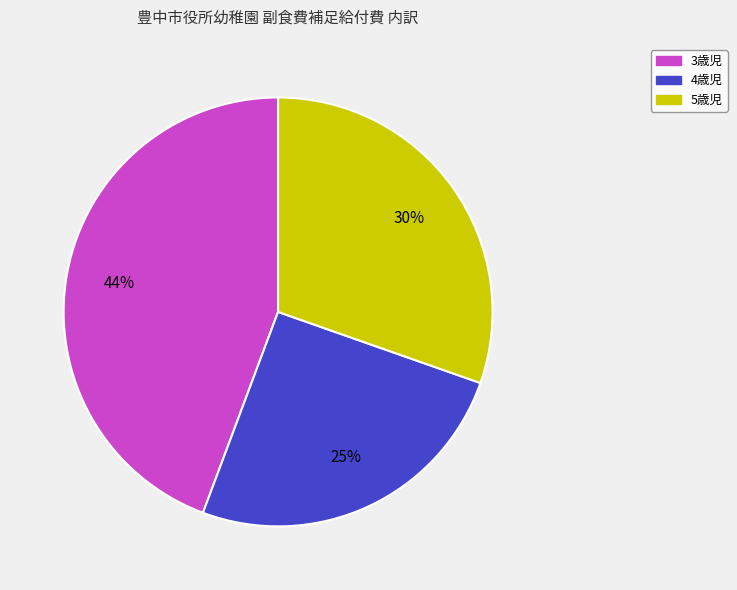

Does 5歳児 represent more than half of the total?

No